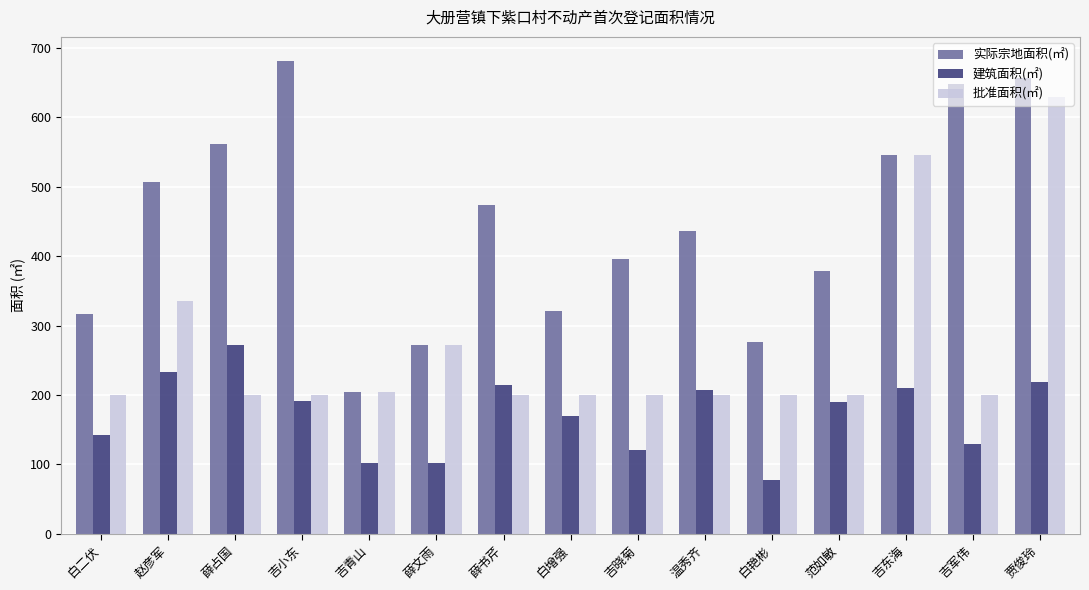

The value of 批准面积(㎡) at 白艳彬 is 302.3. True or false?

False